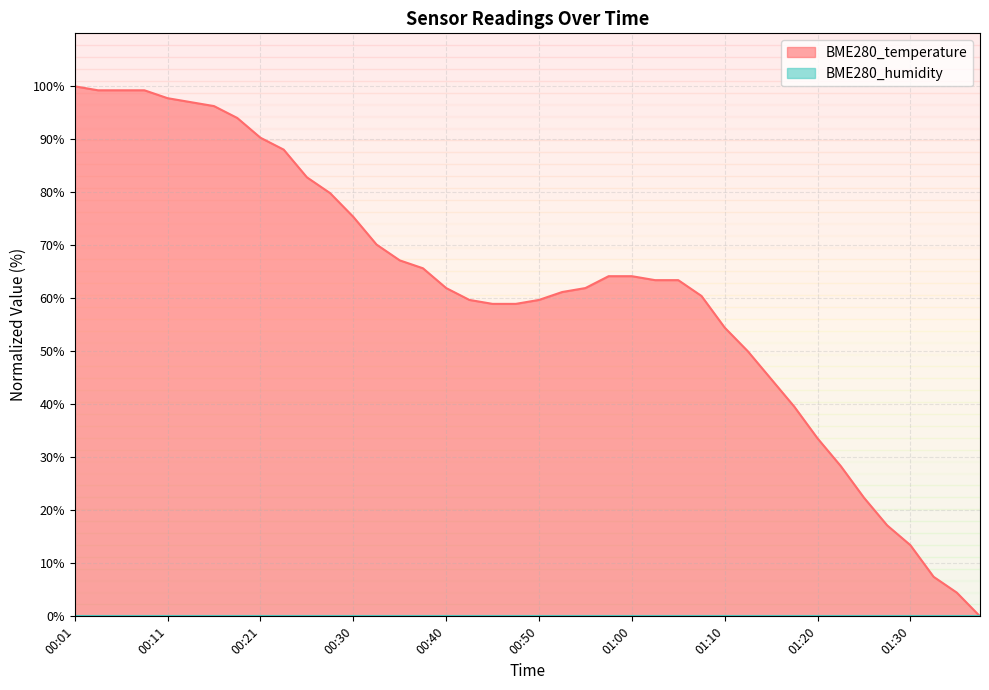

What is the label of the 12th point from the right?

01:10